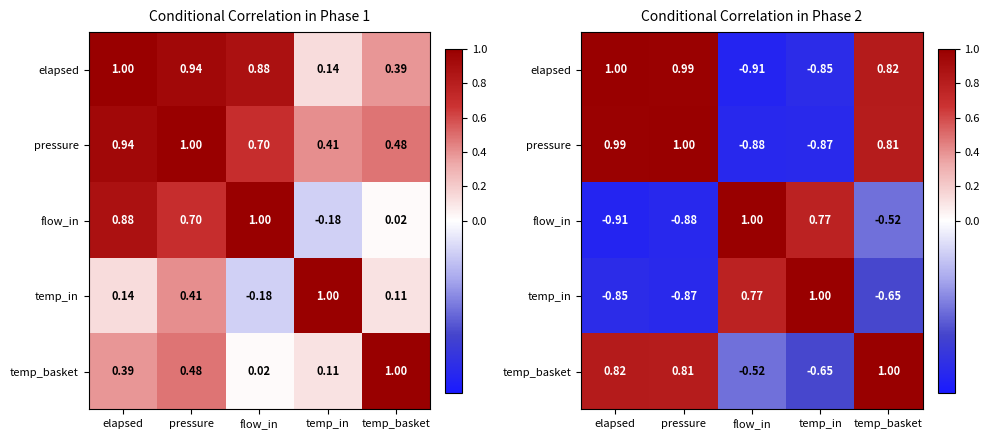

What is the sum of the flow_in values at flow_in and temp_basket?

0.5